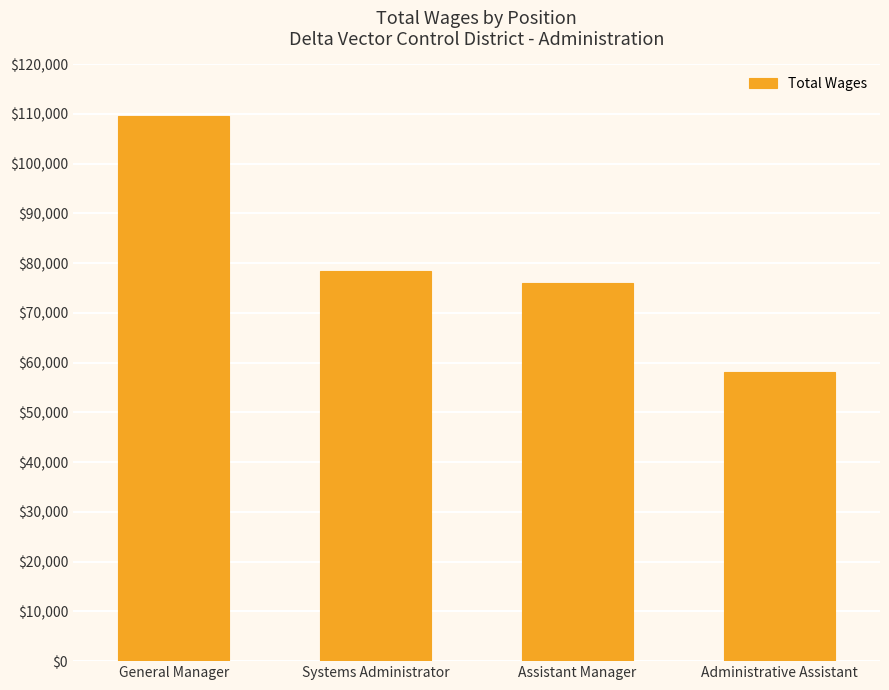

Reading left to right, list all the values displayed in this chart.

General Manager=109618	Systems Administrator=78351	Assistant Manager=76045	Administrative Assistant=58103